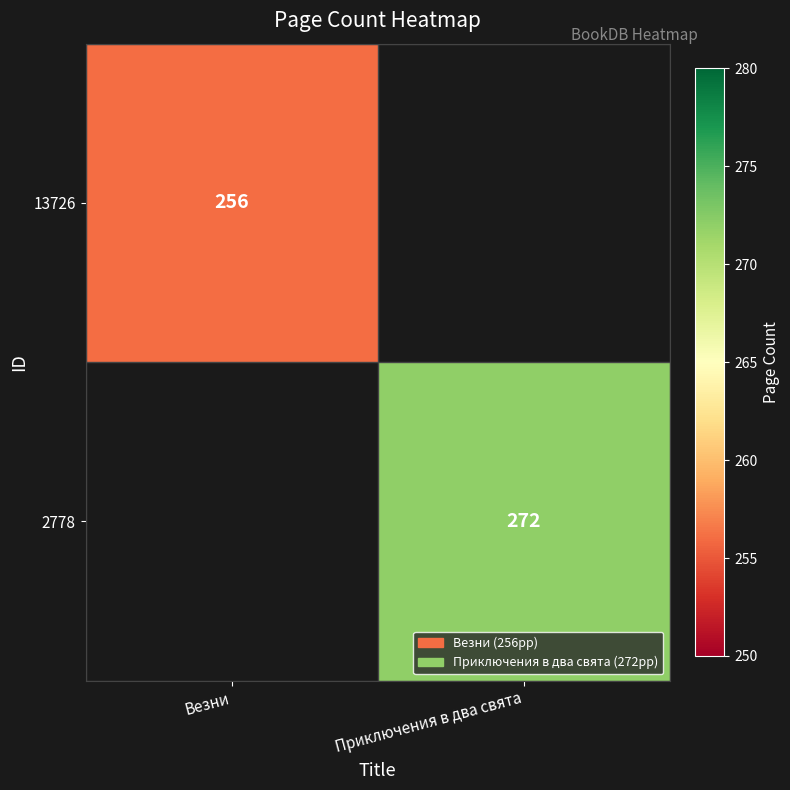

The value of 13726 at Везни is 441. True or false?

False